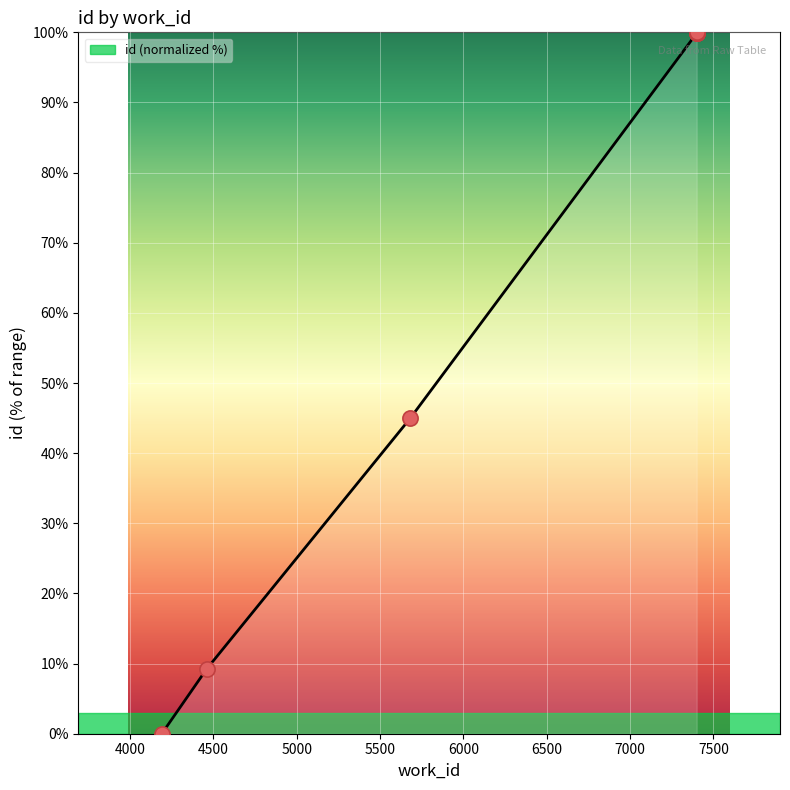

What is the change in value from 4190 to 5680?

+45.0